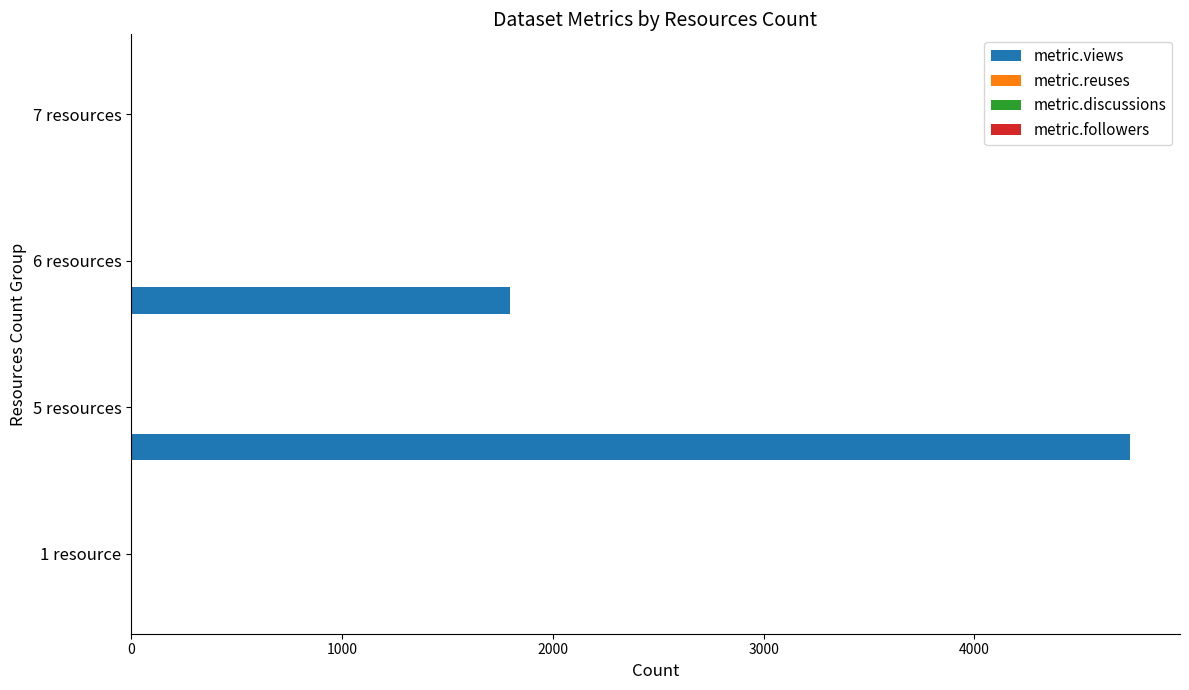

Where is metric.views nearest to the value 2369?

6 resources